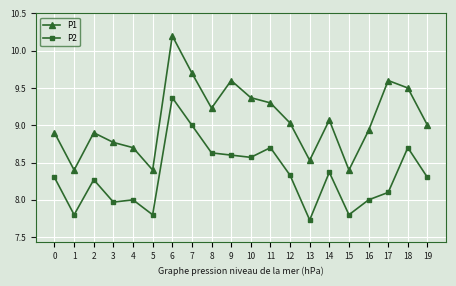

Reading left to right, extract all data points from this chart.

P1: 8.9	8.4	8.9	8.8	8.7	8.4	10.2	9.7	9.2	9.6	9.4	9.3	9.0	8.5	9.1	8.4	8.9	9.6	9.5	9.0
P2: 8.3	7.8	8.3	8.0	8.0	7.8	9.4	9.0	8.6	8.6	8.6	8.7	8.3	7.7	8.4	7.8	8.0	8.1	8.7	8.3